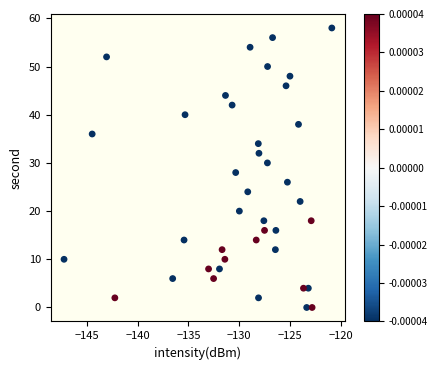

What is the range of Y values (max minus min)?

58